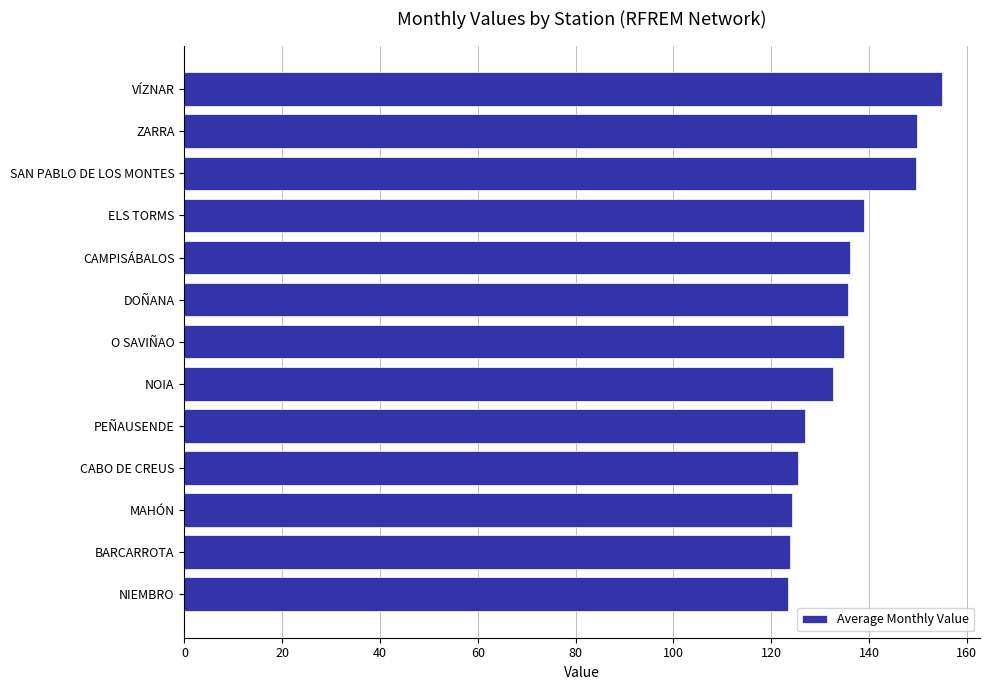

What is the greatest value displayed?

154.9